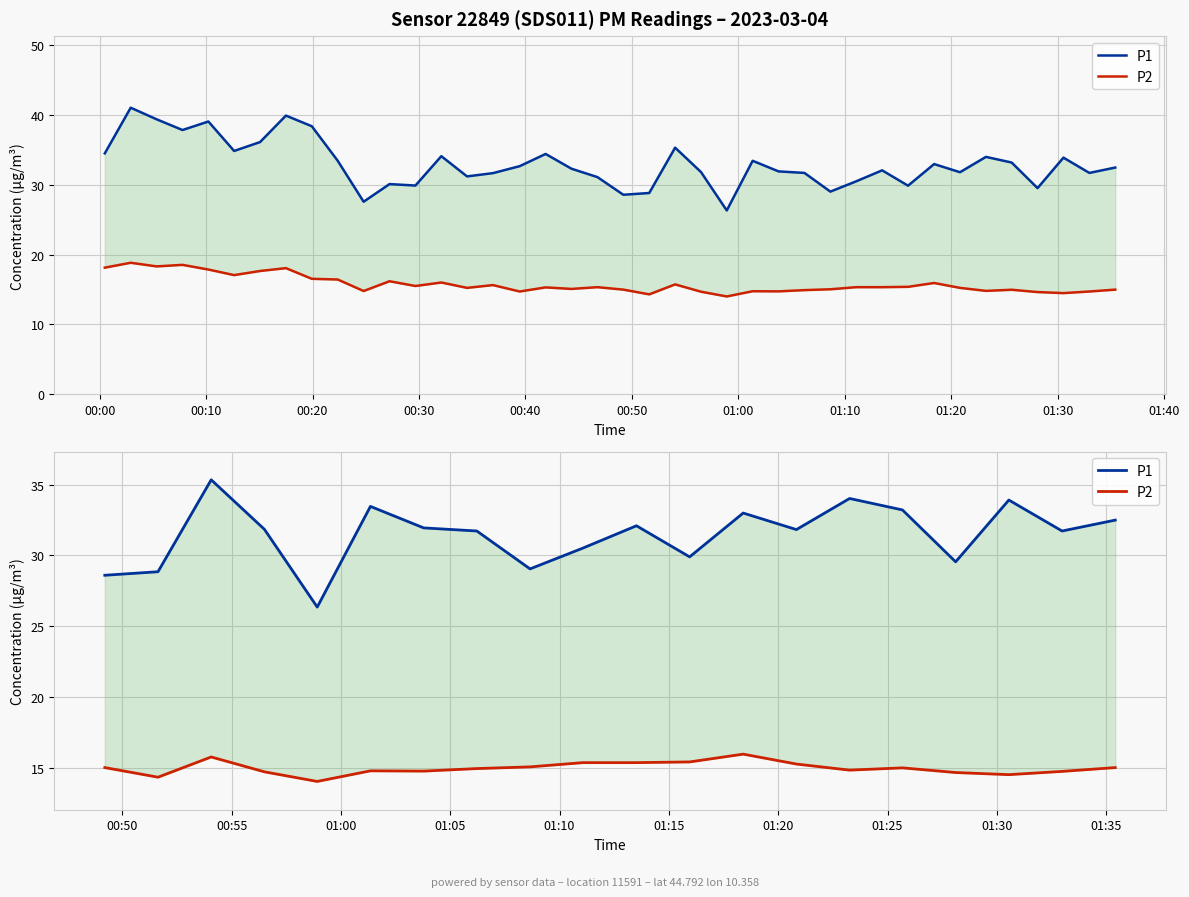

List the series in order of their overall mean, highest first.

P1, P2